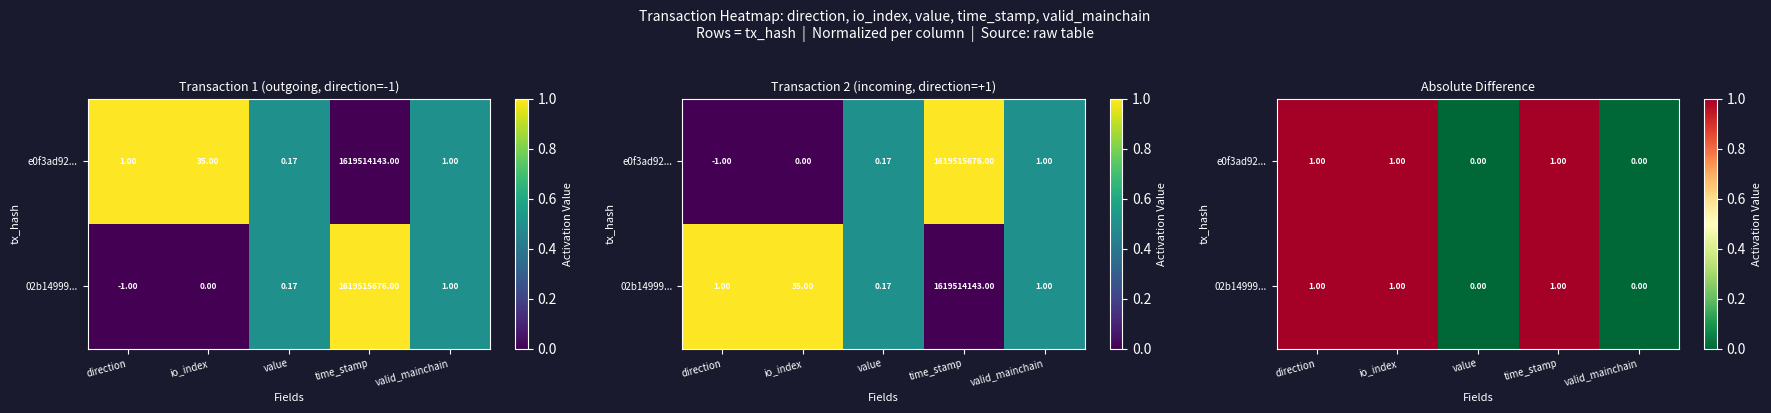

Rank the series at time_stamp from highest to lowest value.

02b14999..., e0f3ad92...